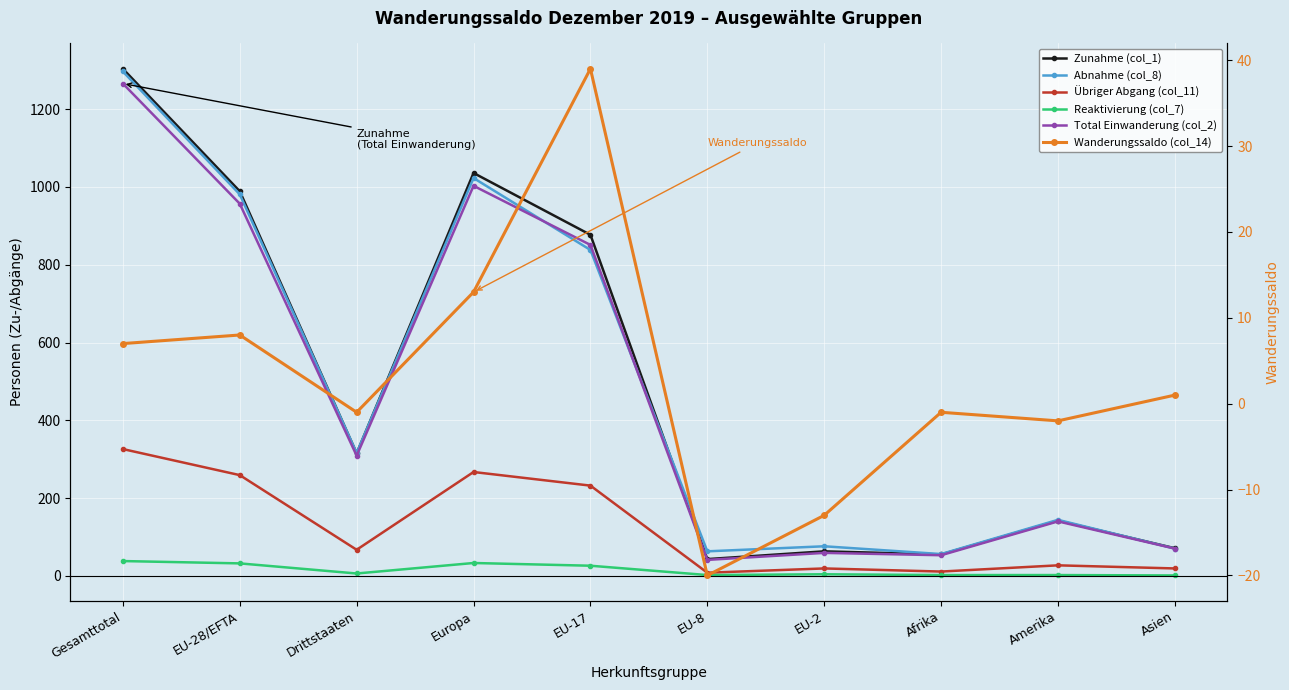

True or false: Zunahme (col_1) and Wanderungssaldo (col_14) intersect in this chart.

False